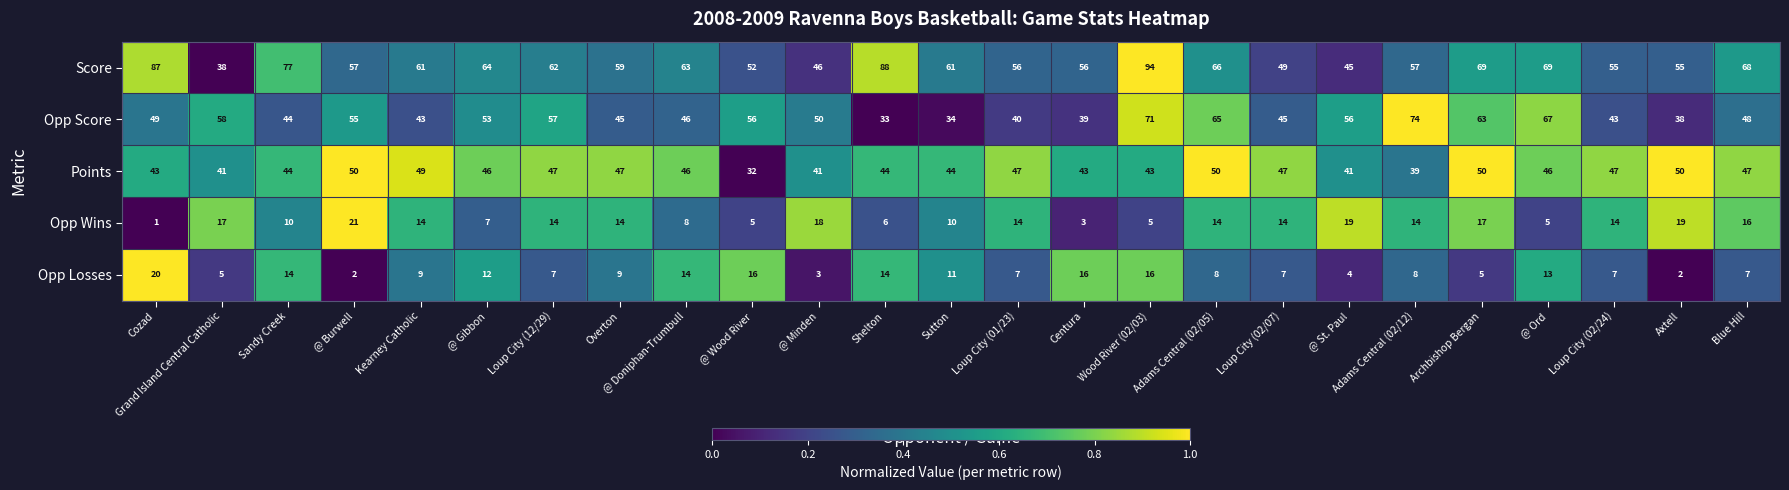

Is the value of Opp Losses at Adams Central (02/12) greater than the value of Opp Wins at @ Minden?

No